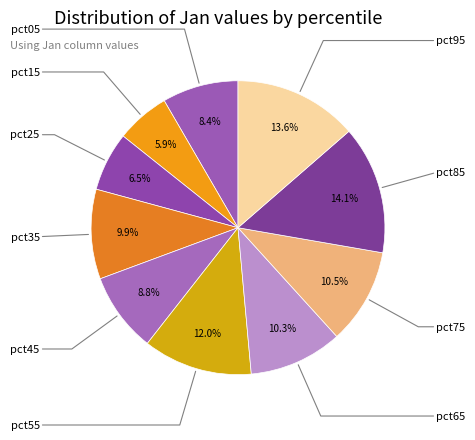

How many segments does this pie chart have?

10